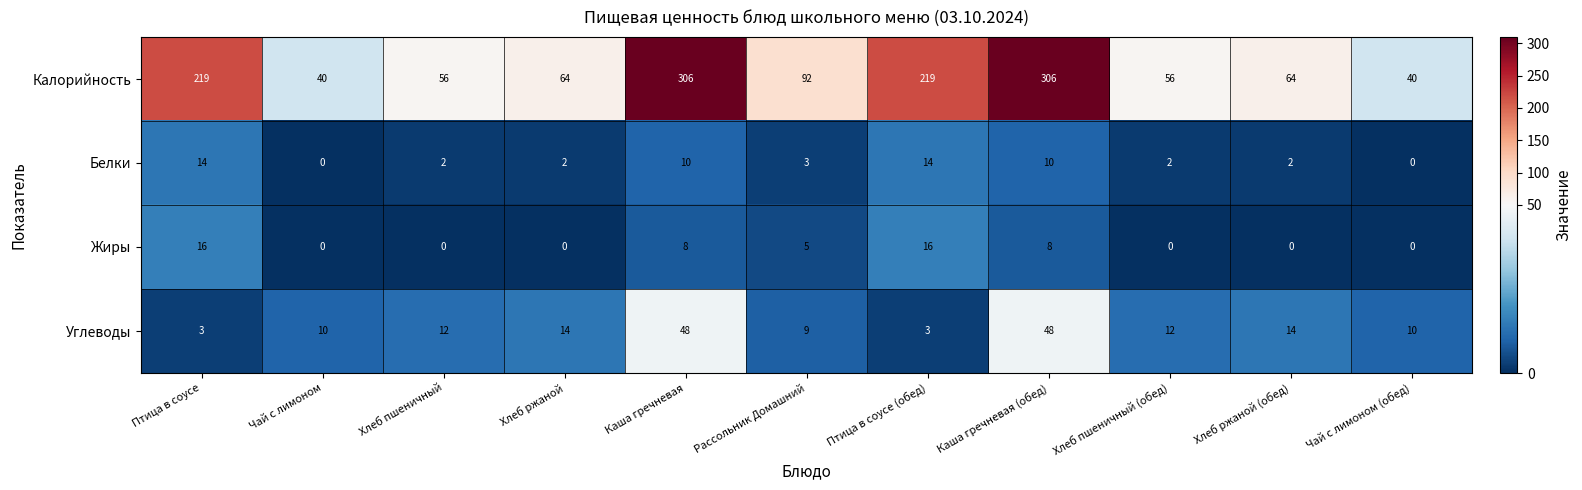

What is the maximum value shown in the chart?

306